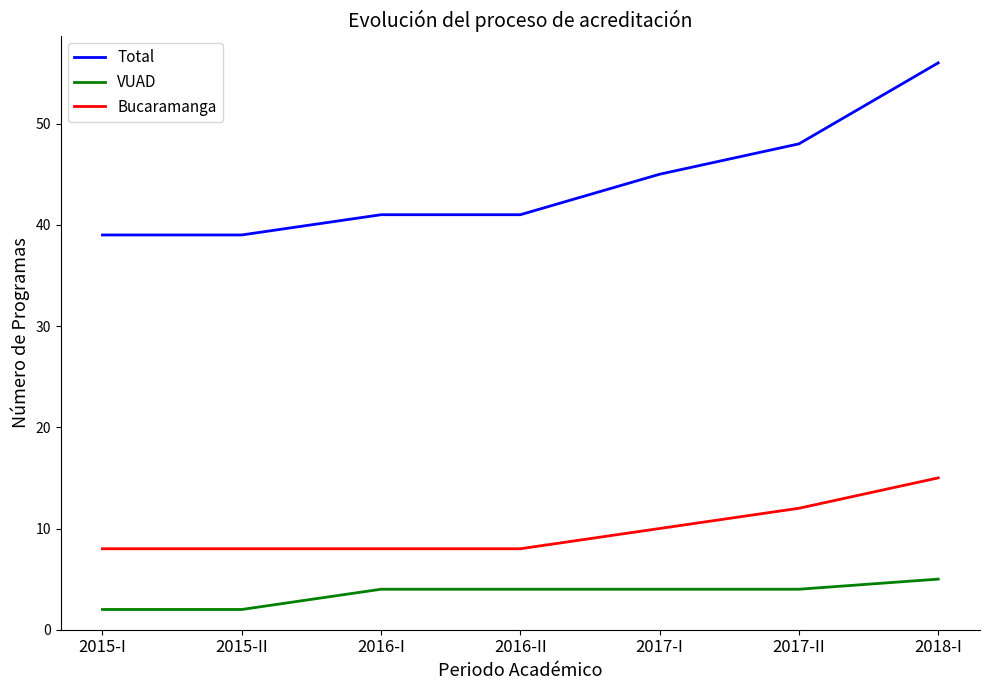

True or false: VUAD and Total intersect in this chart.

False